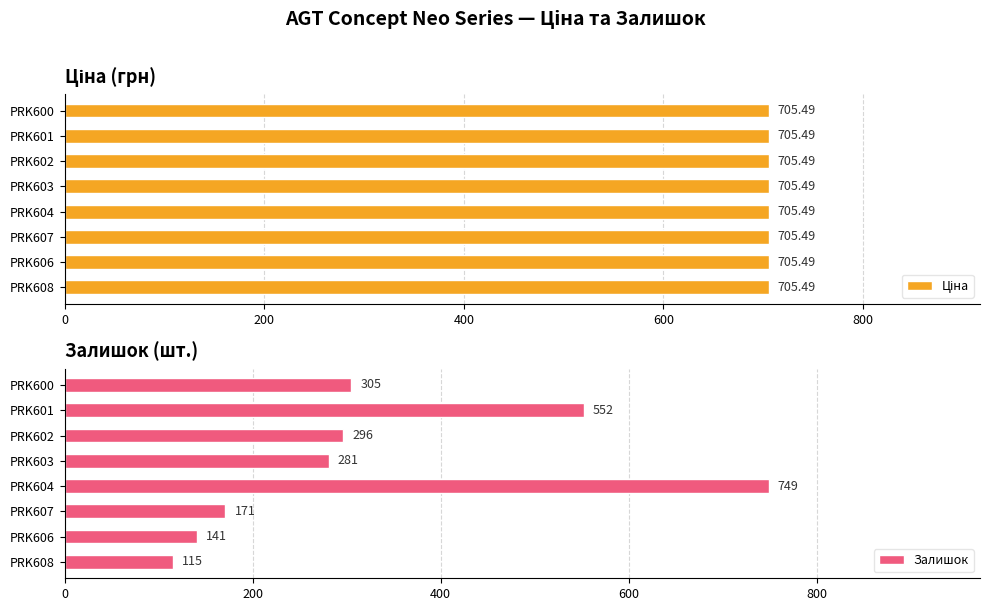

List the series in order of their overall mean, highest first.

Залишок, Ціна